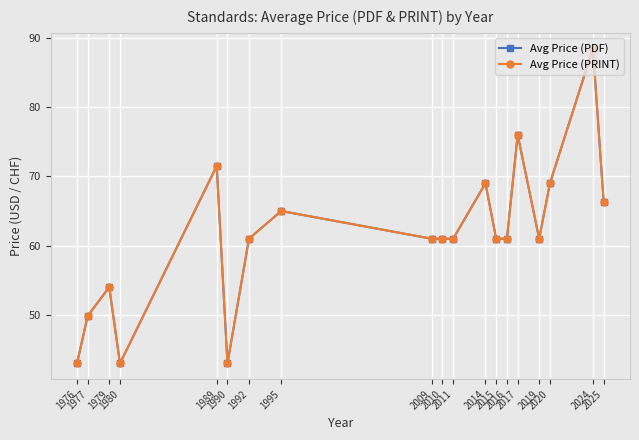

Rank the series at 1989 from lowest to highest value.

Avg Price (PDF), Avg Price (PRINT)